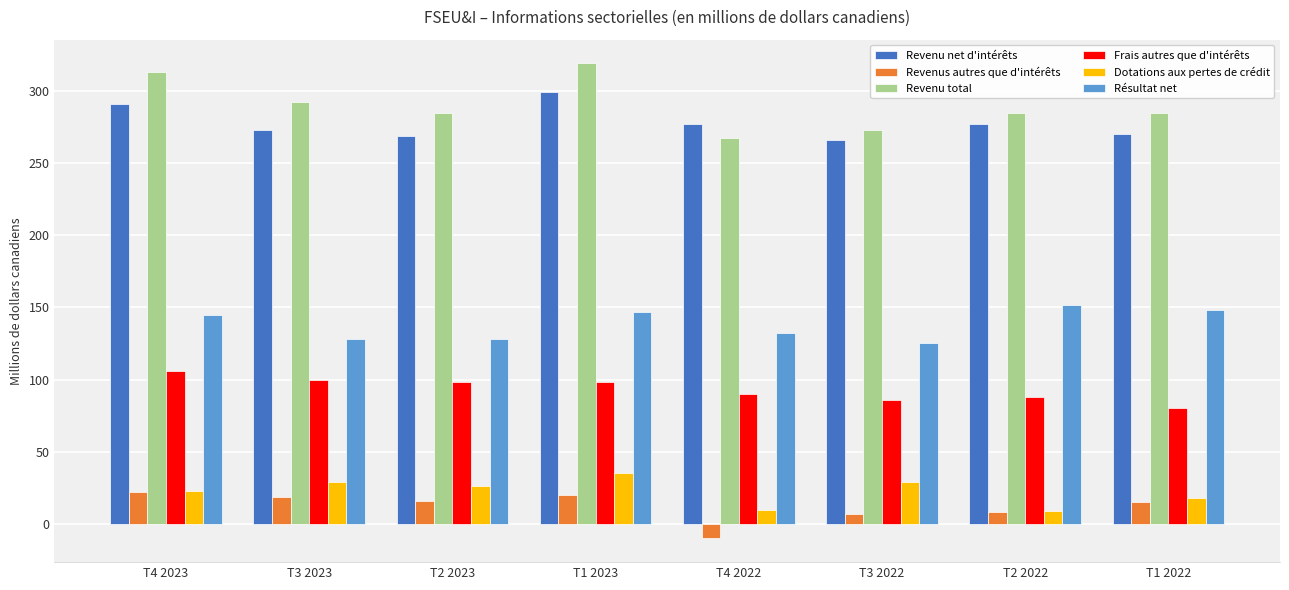

What is the smallest value displayed?

-10